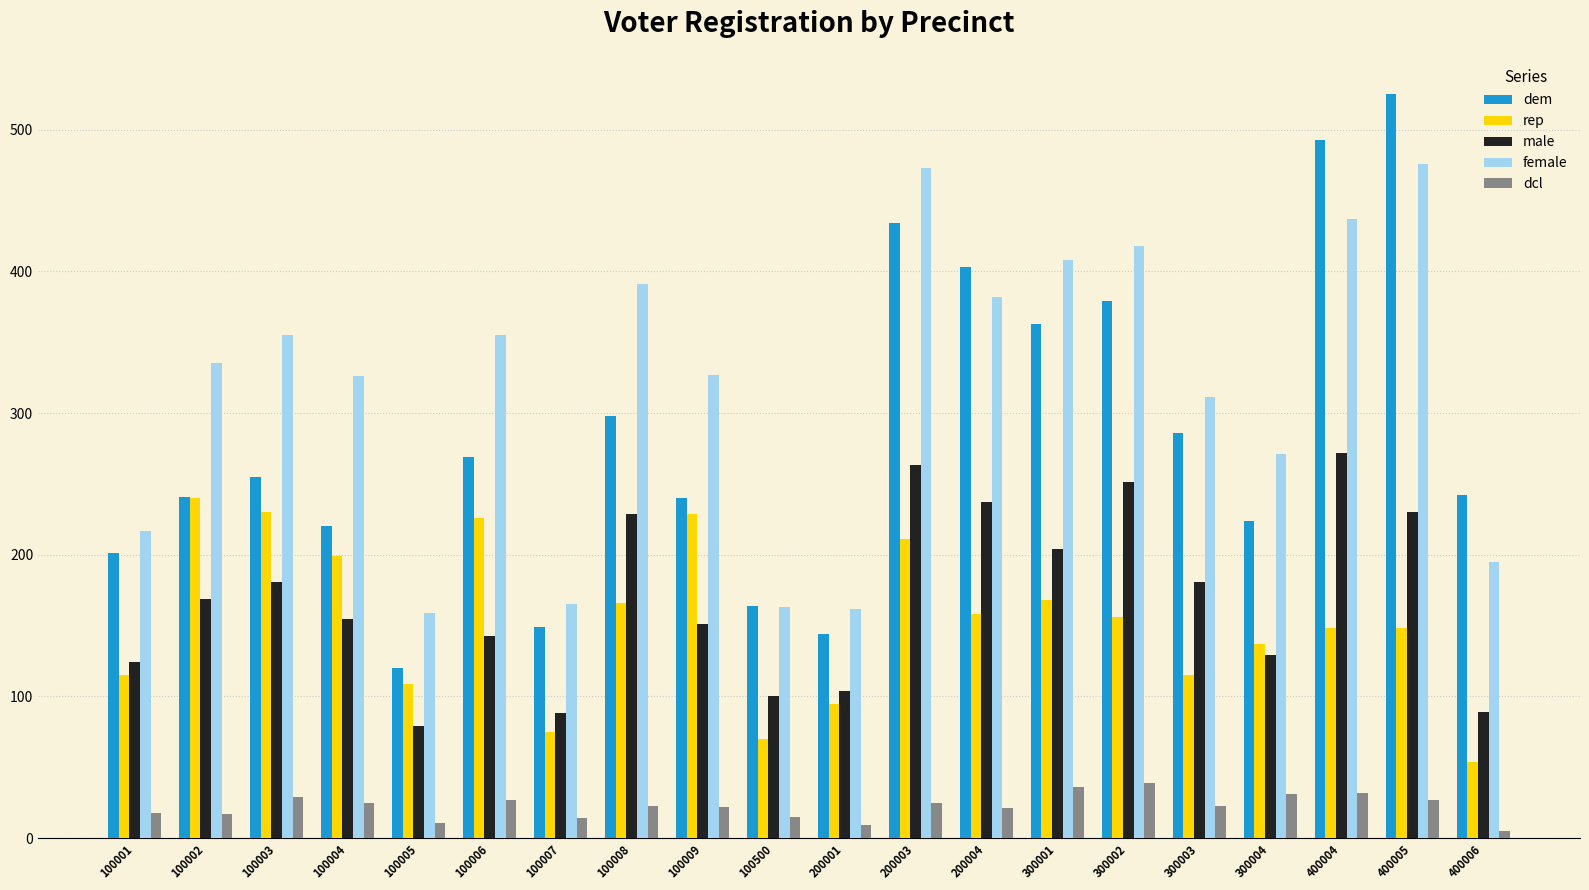

Is it true that dem equals 120 at 100005?

True